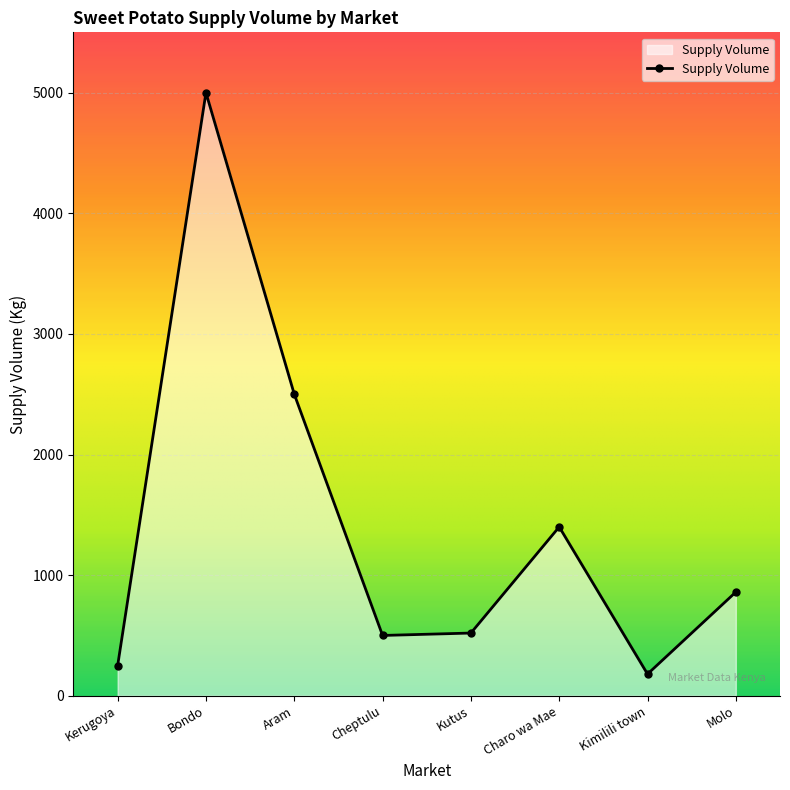

Where is the first local maximum?

Bondo